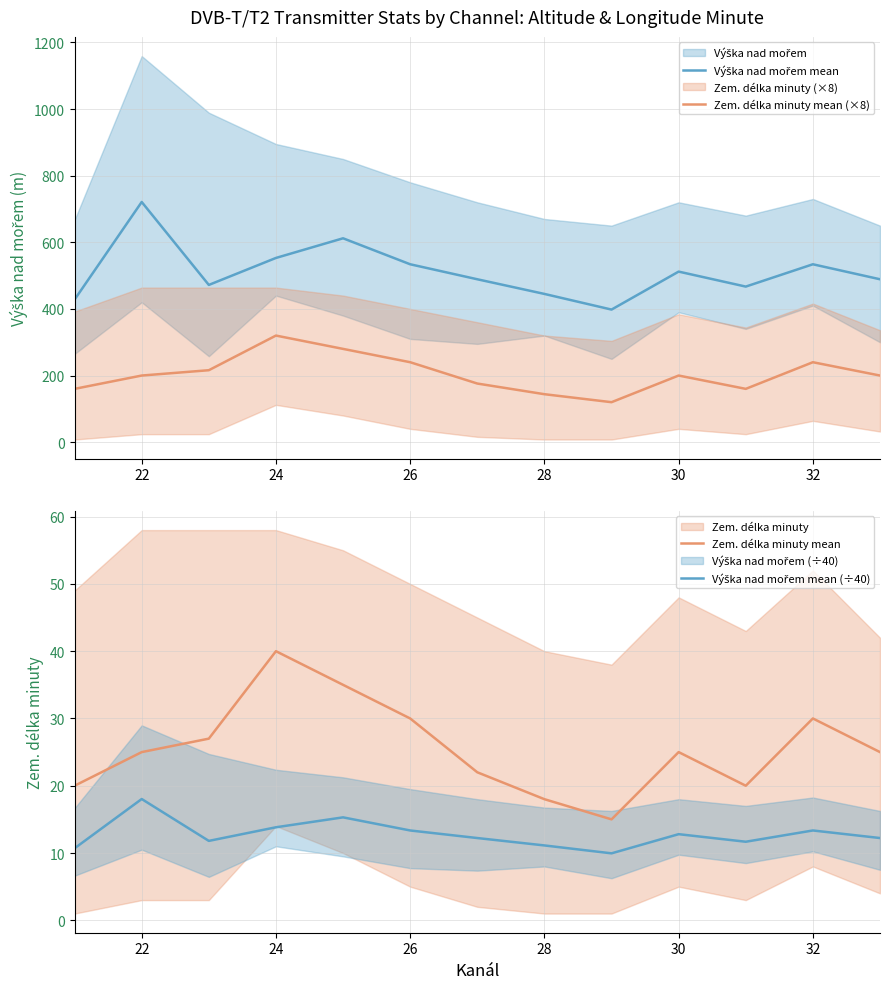

Is this an area chart (filled region under the line)?

No